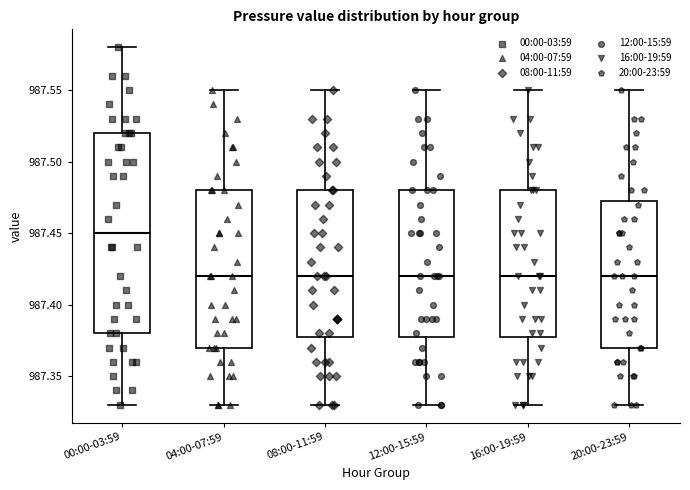

Which box is the tallest, from its lower edge to its upper edge?

00:00-03:59